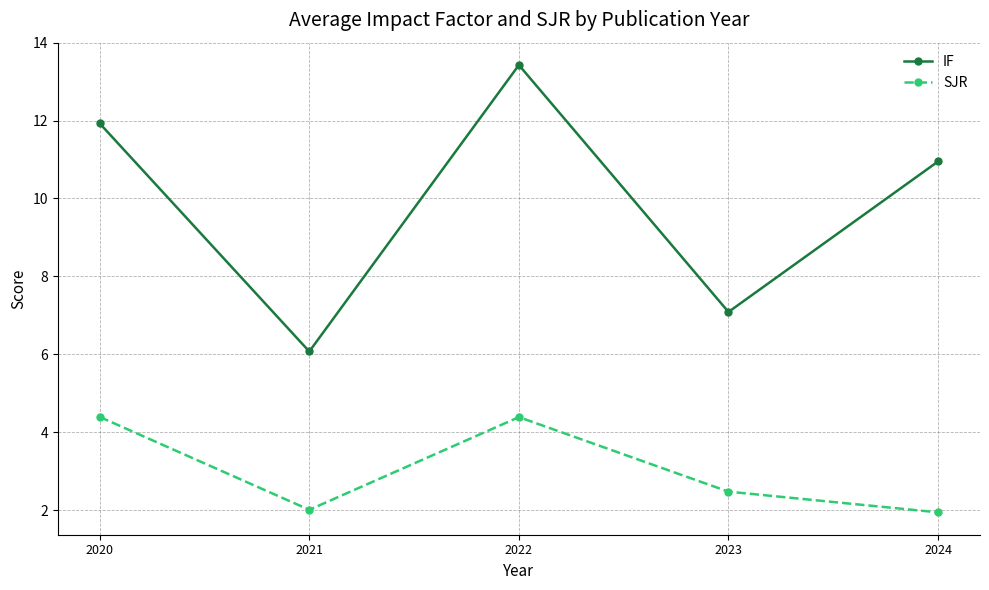

Does the chart display data point markers on the line(s)?

Yes